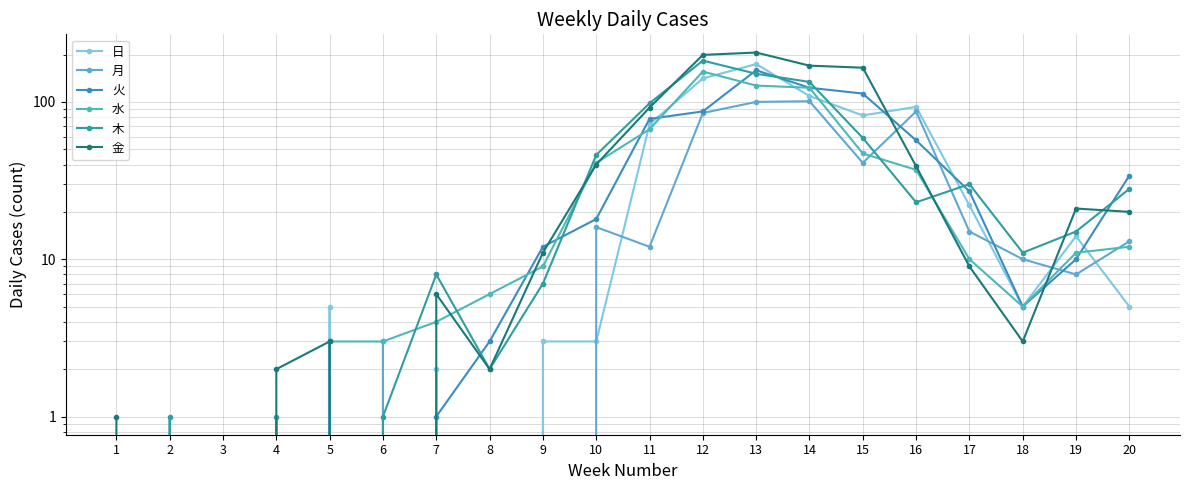

Rank the series by their maximum value, from lowest to highest.

月, 水, 火, 日, 木, 金